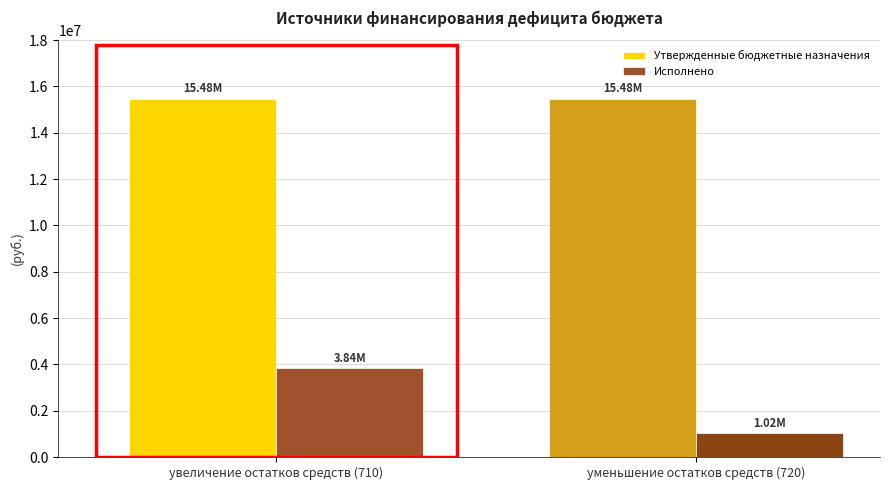

Rank the series by their maximum value, from lowest to highest.

Исполнено, Утвержденные бюджетные назначения